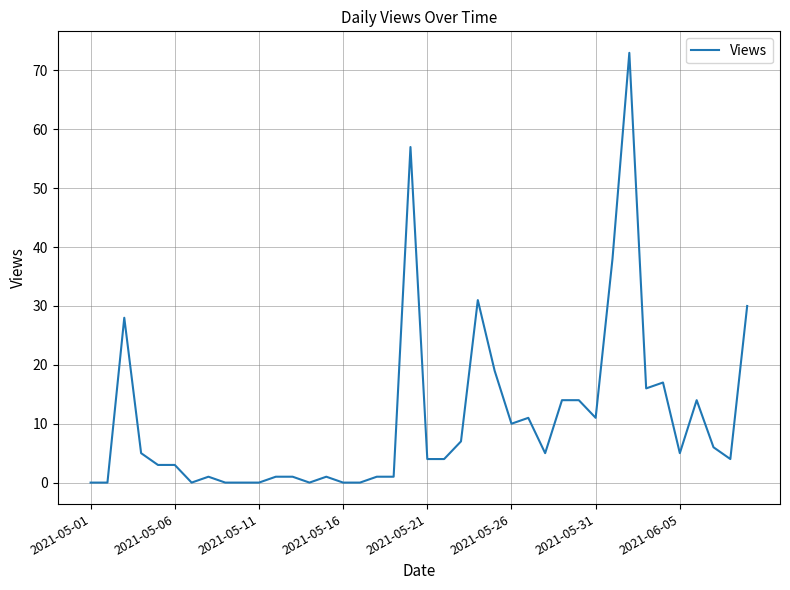

What is the difference between the maximum and minimum values?

73